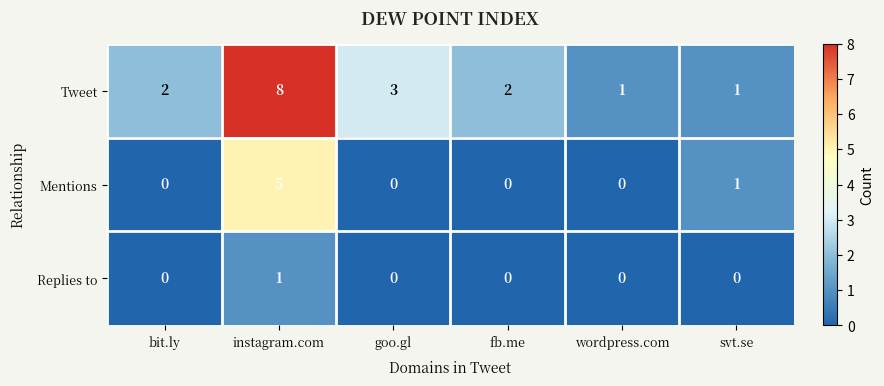

At which category is the sum across all series the highest?

instagram.com